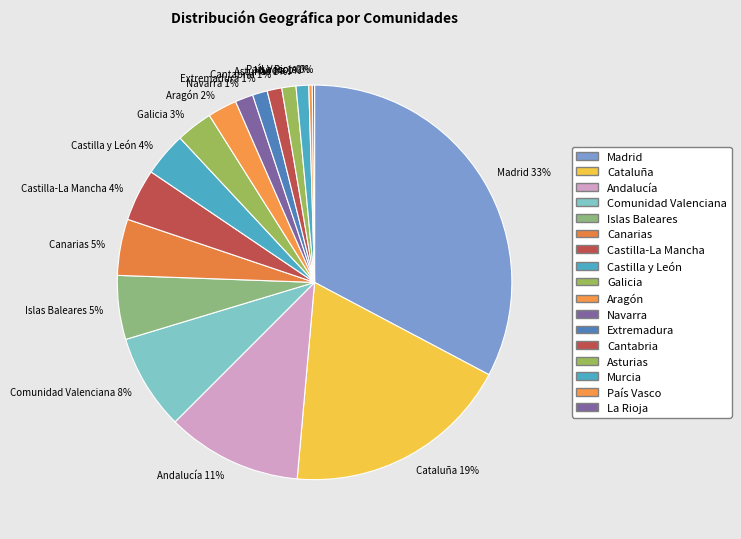

Between Comunidad Valenciana 8% and Andalucía 11%, which is larger?

Andalucía 11%